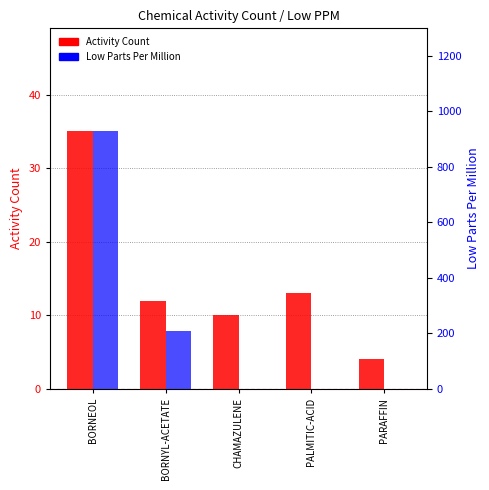

How many bars are there in total?

10